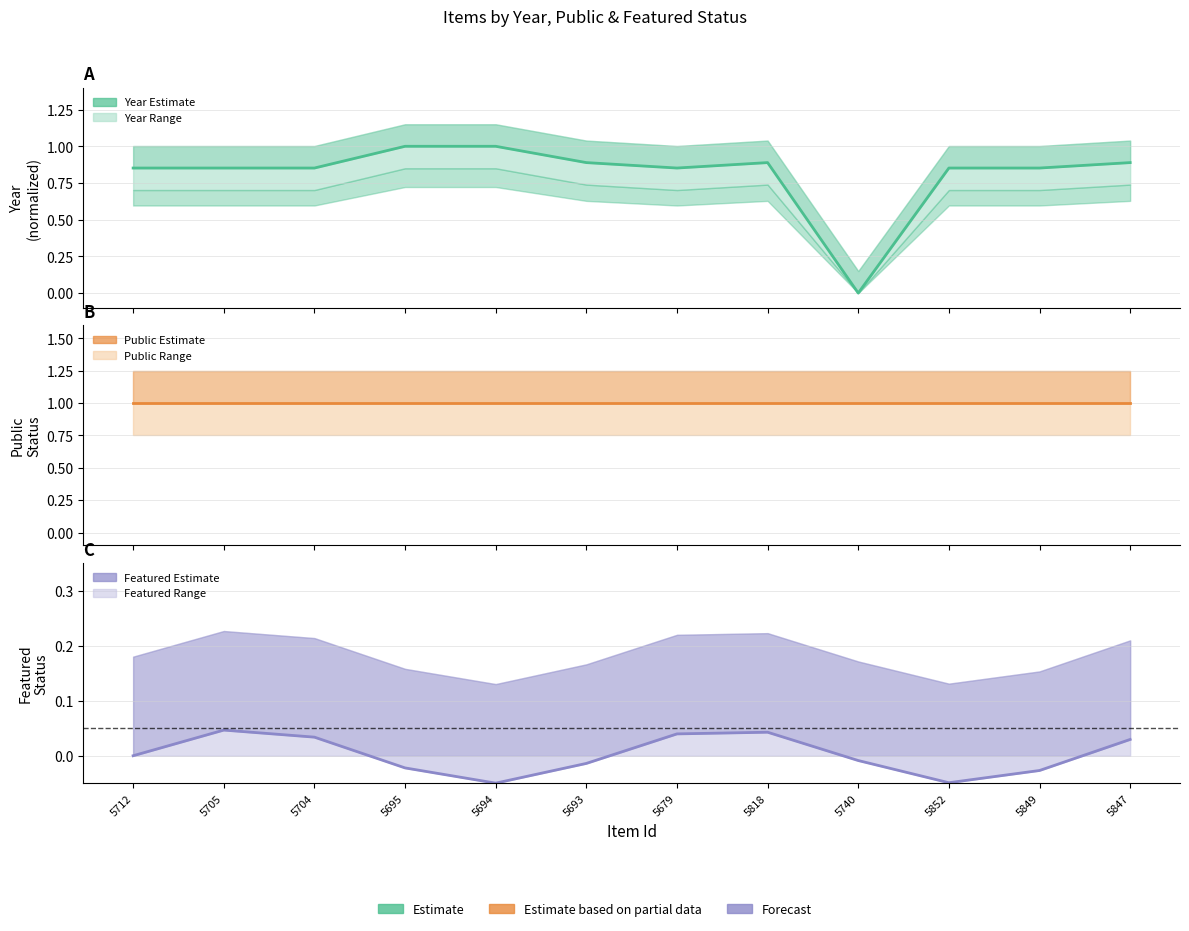

List the series in order of their overall mean, highest first.

Public (estimate), Year (estimate), Featured (estimate)